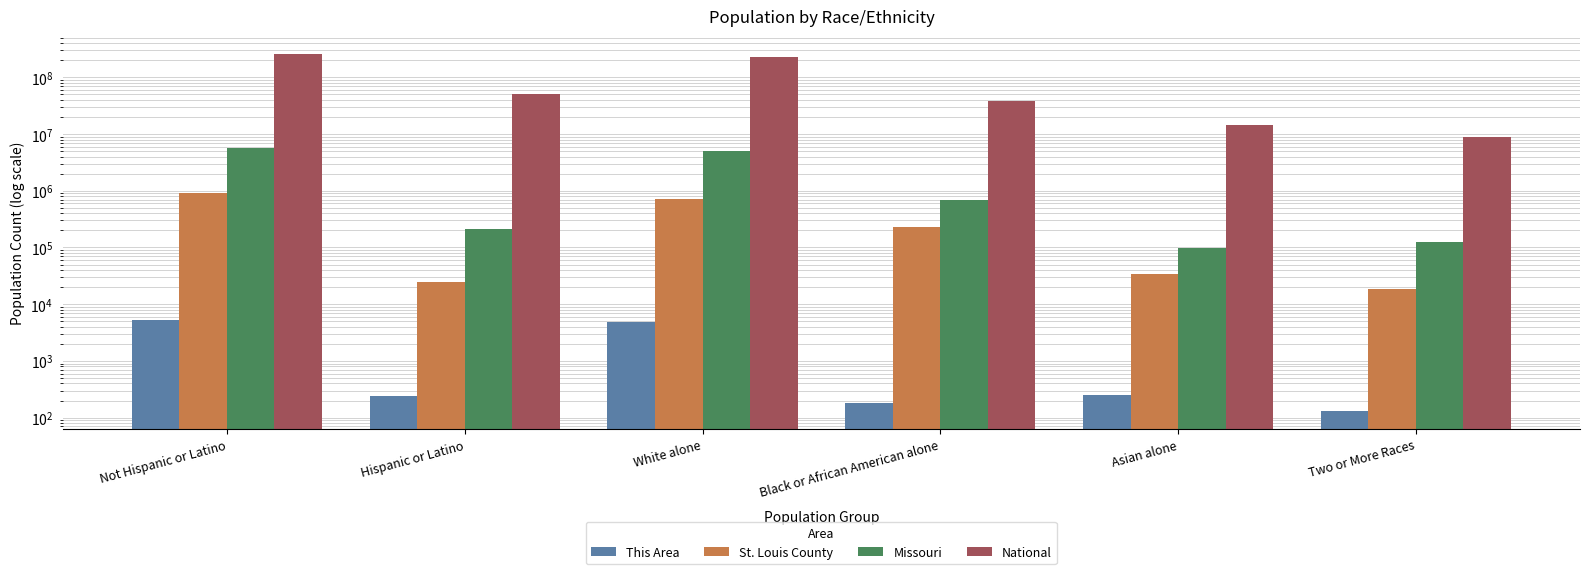

Which has a higher value, Black or African American alone or Asian alone?

Asian alone